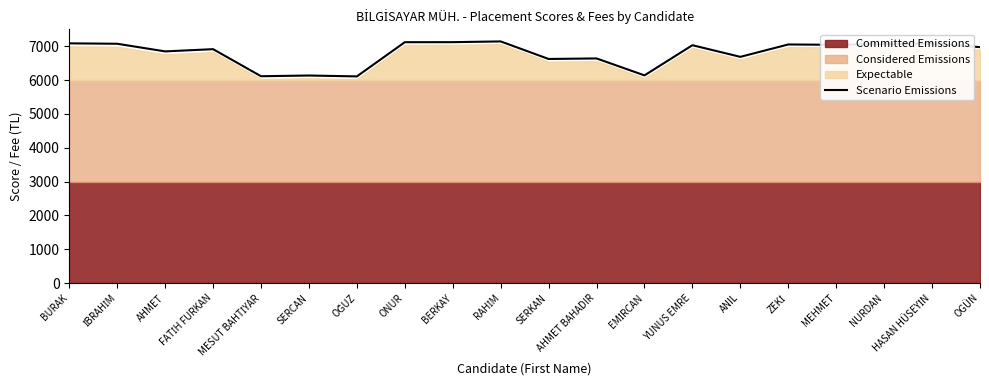

Is it true that the value at ZEKİ is 3675?

False